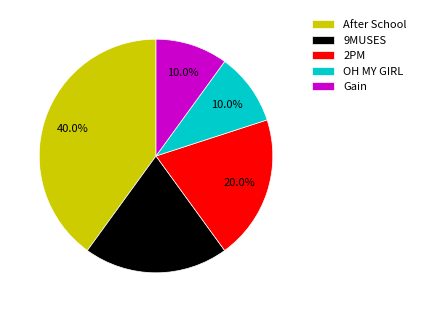

Which has a higher value, 9MUSES or OH MY GIRL?

9MUSES